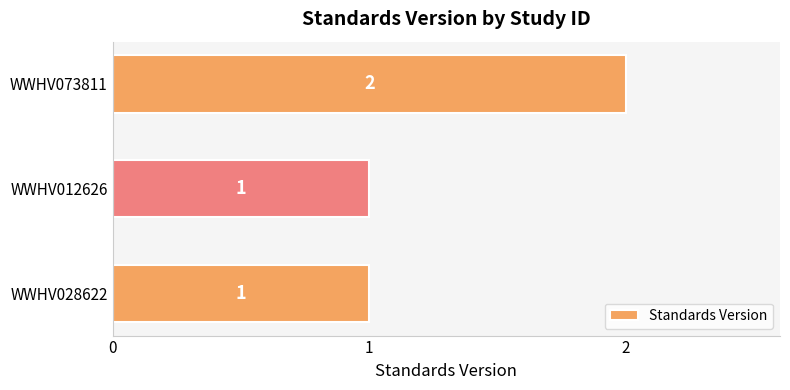

Which label corresponds to the largest value in the chart?

WWHV073811